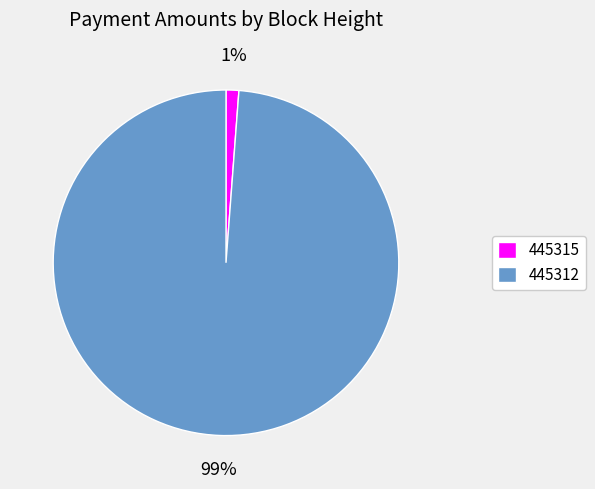

To the nearest percent, what portion does 445315 represent?

1%